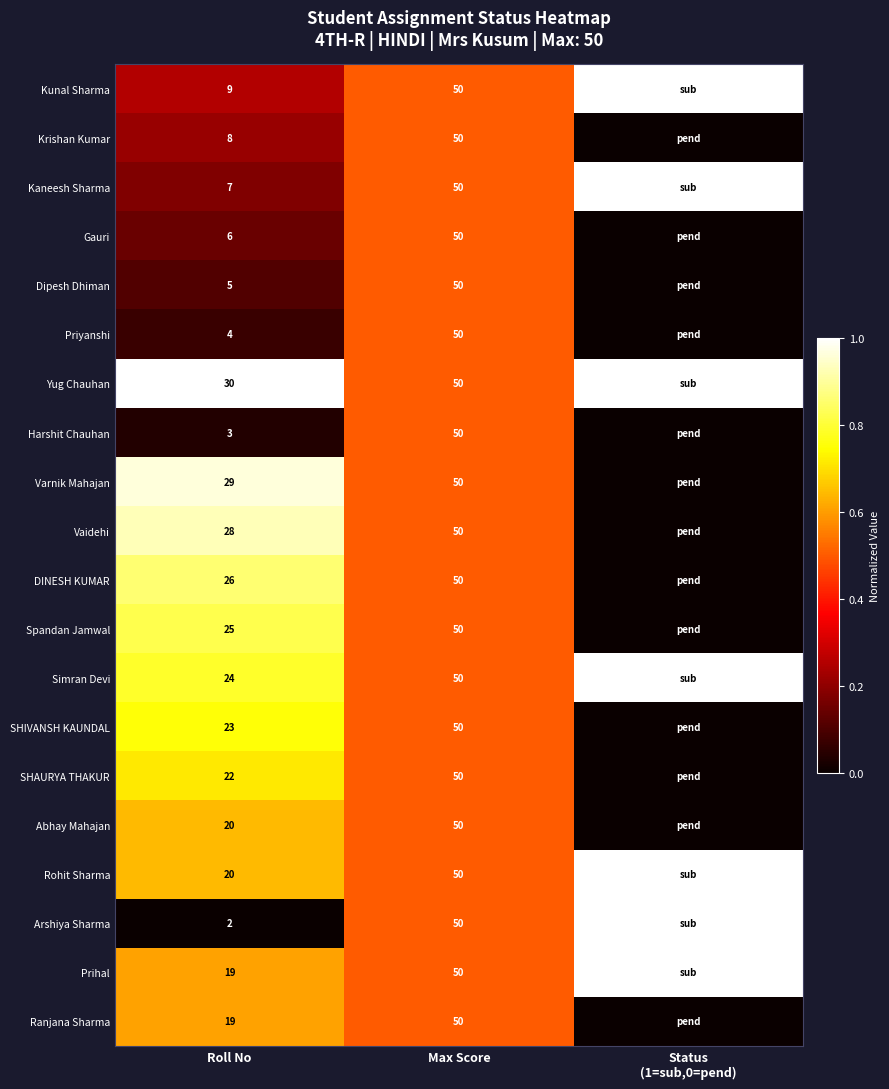

Between Roll No and Max Score, which series saw the biggest shift?

Arshiya Sharma